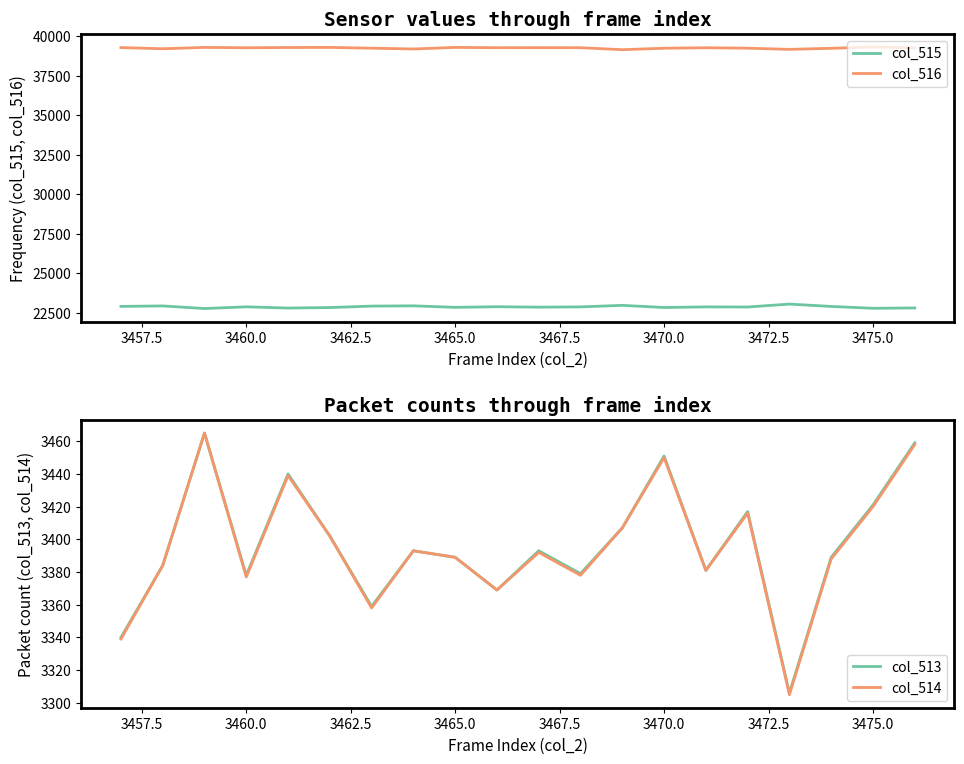

True or false: col_514 has a value of 1142 at 3460.0.

False